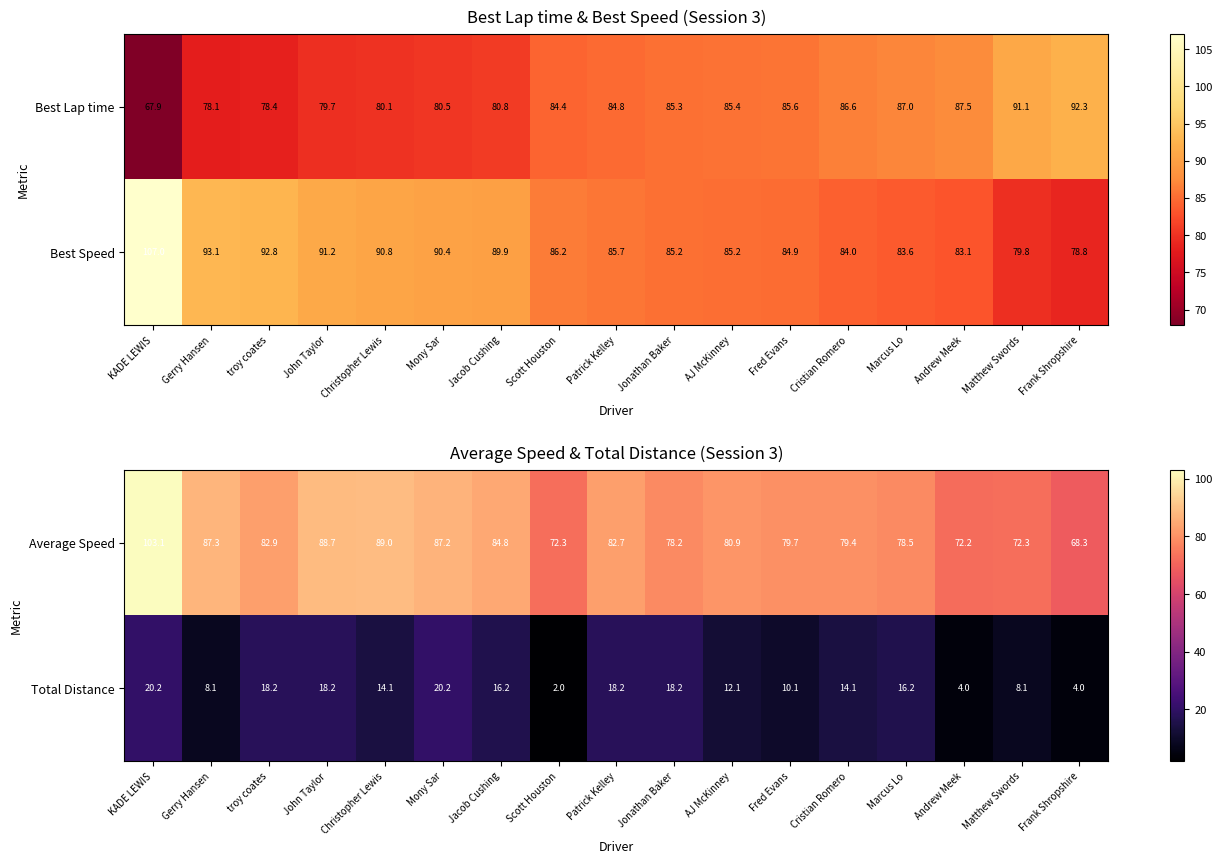

True or false: Average Speed has a value of 79.4 at Cristian Romero.

True